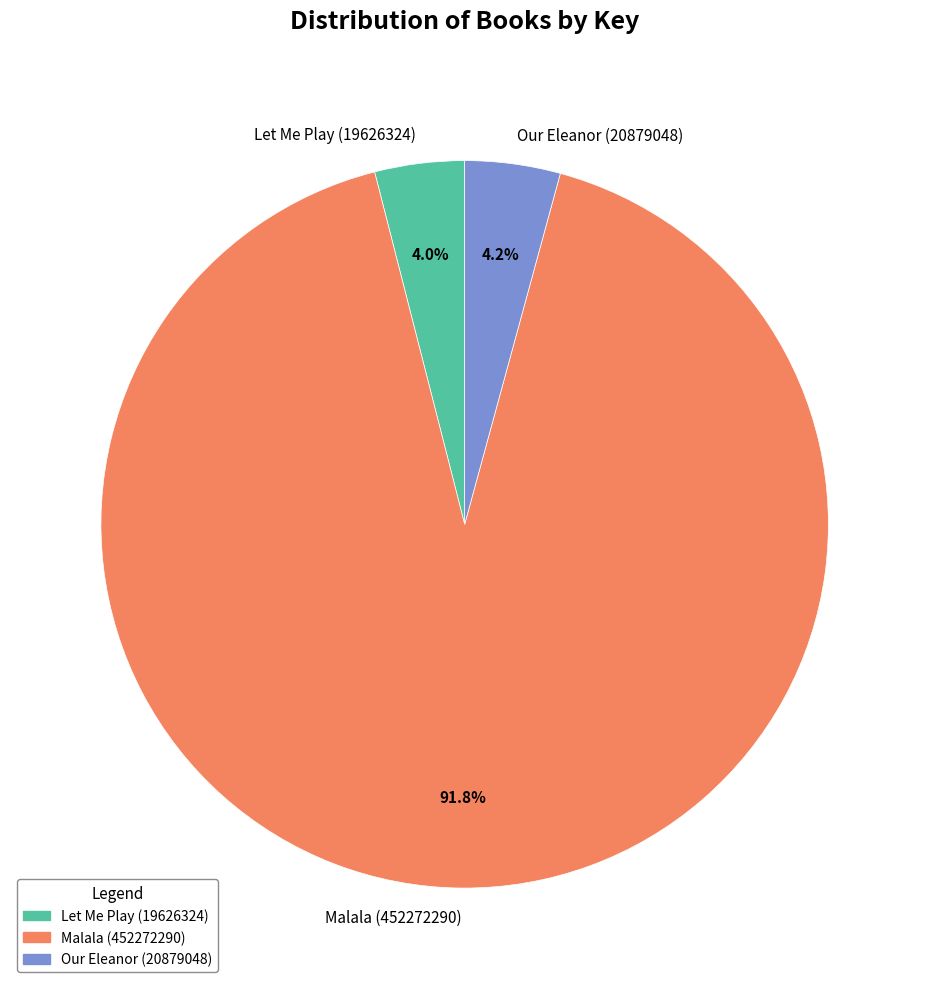

What is the largest slice in the pie chart?

Malala (452272290)